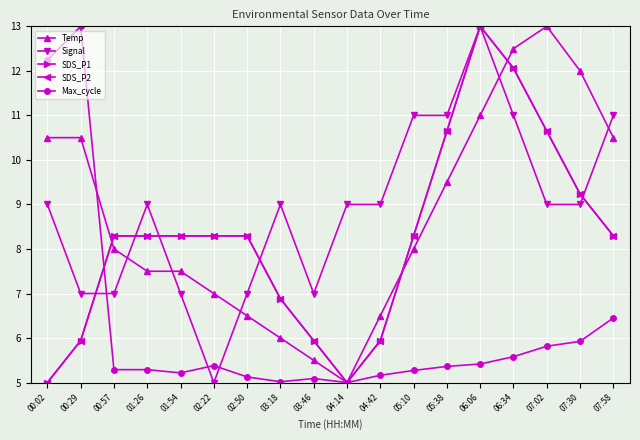

Reading left to right, extract all data points from this chart.

Temp: 10.5	10.5	8.0	7.5	7.5	7.0	6.5	6.0	5.5	5.0	6.5	8.0	9.5	11.0	12.5	13.0	12.0	10.5
Signal: 9.0	7.0	7.0	9.0	7.0	5.0	7.0	9.0	7.0	9.0	9.0	11.0	11.0	13.0	11.0	9.0	9.0	11.0
SDS_P1: 5.0	5.9	8.3	8.3	8.3	8.3	8.3	6.9	5.9	5.0	5.9	8.3	10.6	13.0	12.1	10.6	9.2	8.3
SDS_P2: 5.0	5.9	8.3	8.3	8.3	8.3	8.3	6.9	5.9	5.0	5.9	8.3	10.6	13.0	12.1	10.6	9.2	8.3
Max_cycle: 12.2	13.0	5.3	5.3	5.2	5.4	5.1	5.0	5.1	5.0	5.2	5.3	5.4	5.4	5.6	5.8	5.9	6.5